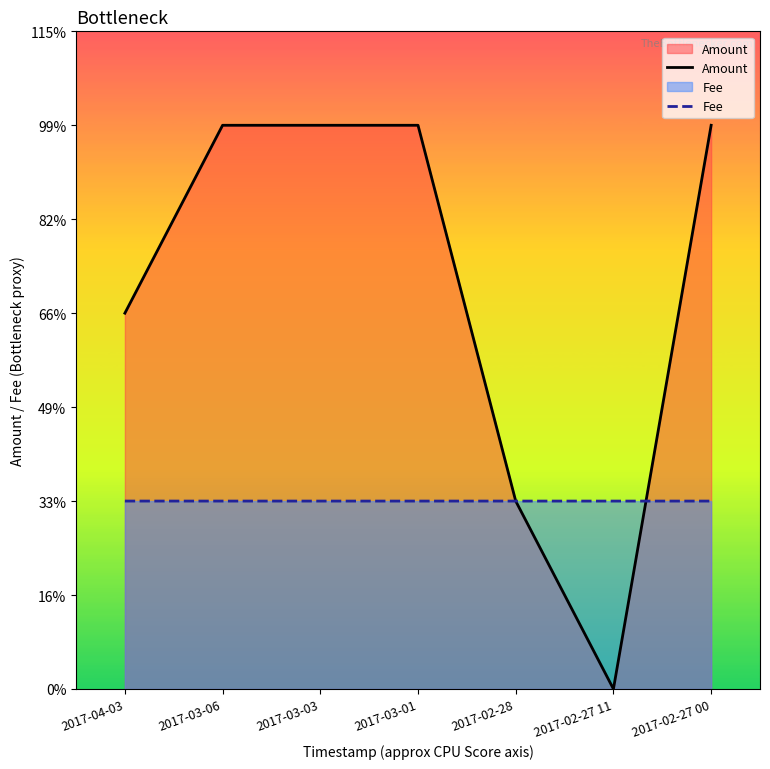

Rank the series by their average value, from highest to lowest.

Amount, Fee